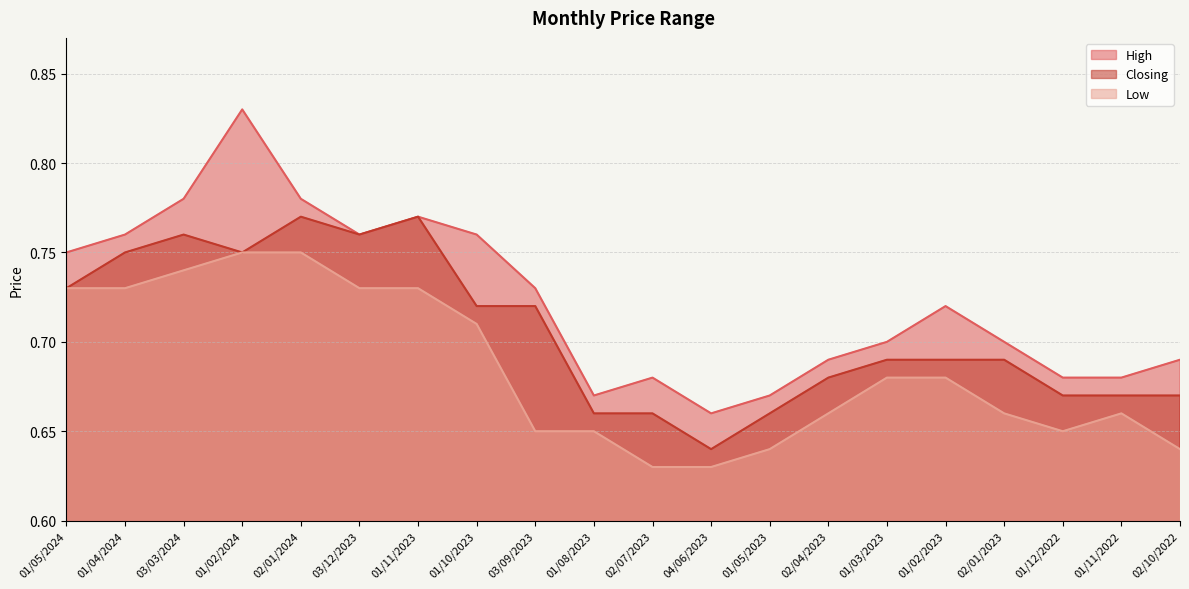

What is the difference between the maximum and minimum values in the High series?

0.2